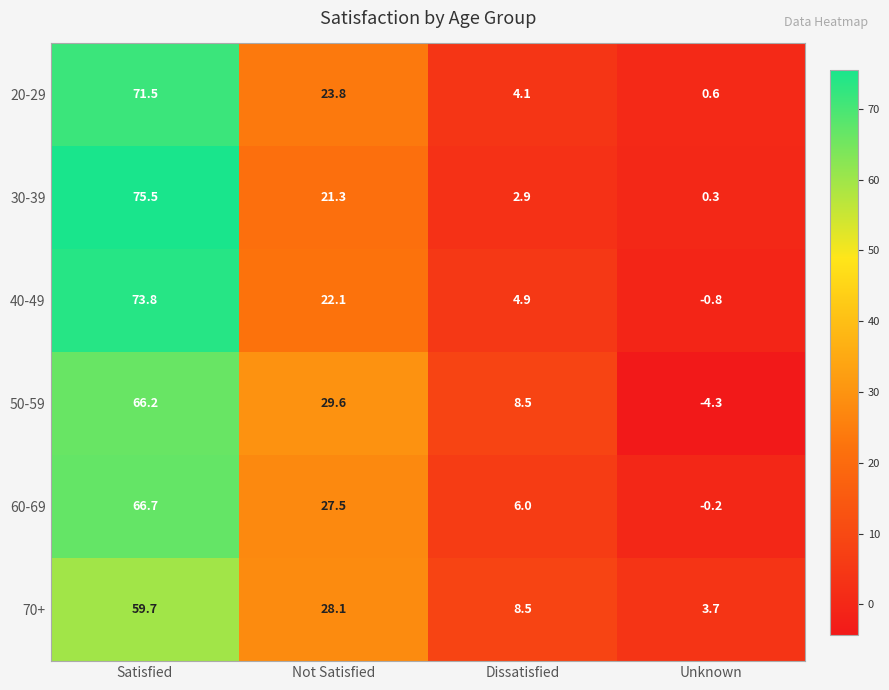

Rank the series by their maximum value, from lowest to highest.

70+, 50-59, 60-69, 20-29, 40-49, 30-39